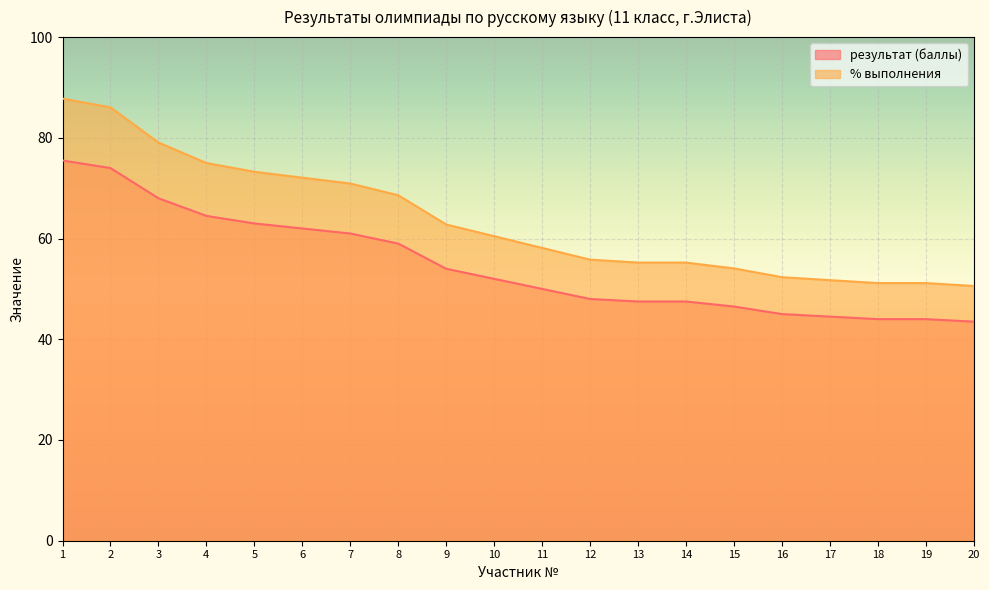

Is the value of результат (баллы) at 19 greater than the value of % выполнения at 8?

No